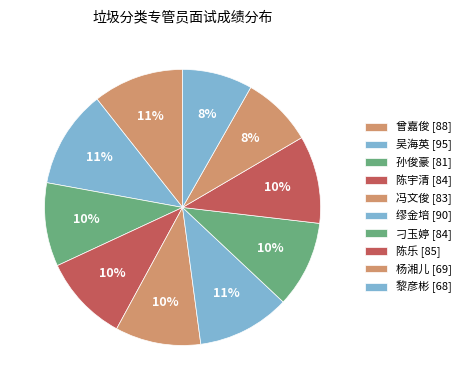

To the nearest percent, what is the difference between the 陈宇清 and 缪金培 slice percentages?

1%